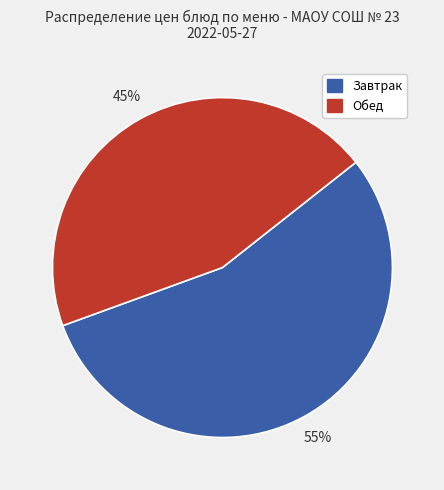

Is there a majority slice in this chart?

Yes